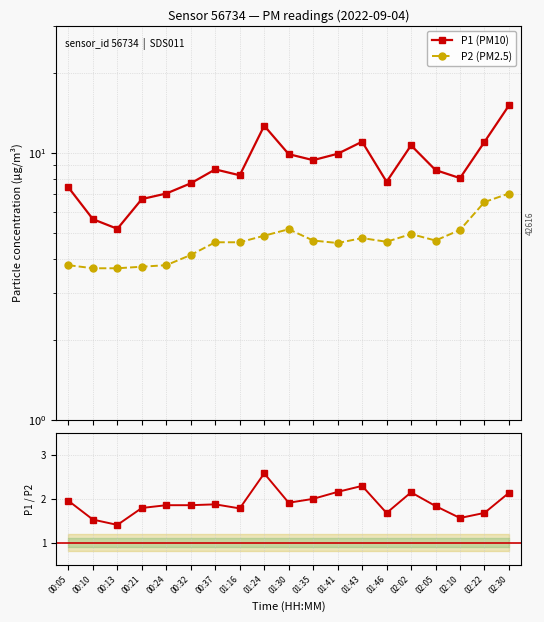

What is the label of the 8th point from the right?

01:41